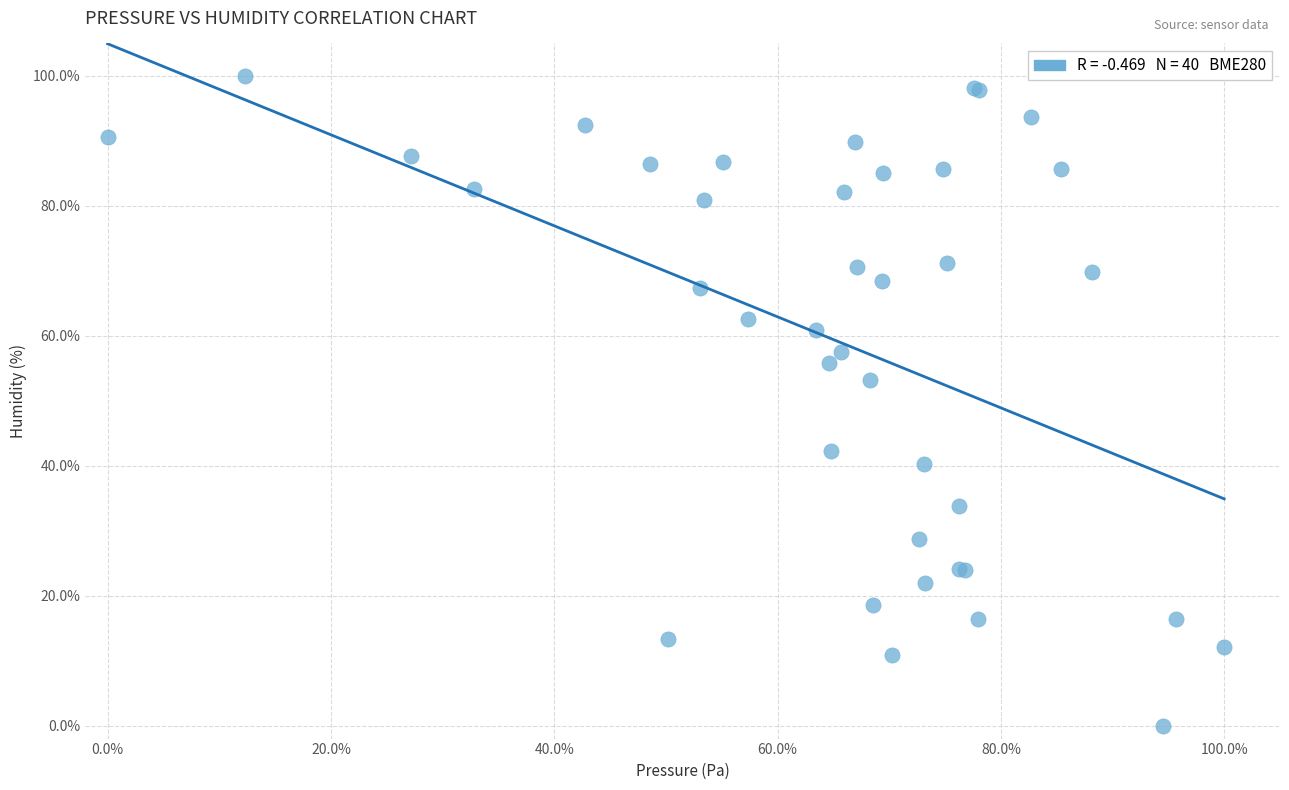

What Y value in the scatter plot is closest to 50?

53.1